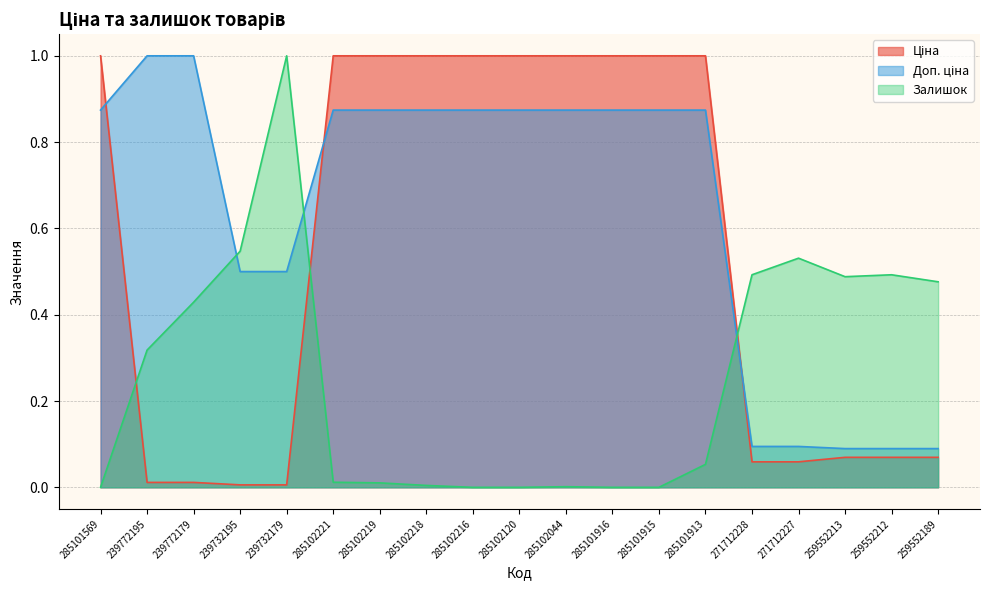

Reading right to left, list all the values displayed in this chart.

Ціна: 0.1	0.1	0.1	0.1	0.1	1.0	1.0	1.0	1.0	1.0	1.0	1.0	1.0	1.0	0.0	0.0	0.0	0.0	1.0
Доп. ціна: 0.1	0.1	0.1	0.1	0.1	0.9	0.9	0.9	0.9	0.9	0.9	0.9	0.9	0.9	0.5	0.5	1.0	1.0	0.9
Залишок: 0.5	0.5	0.5	0.5	0.5	0.1	0.0	0.0	0.0	0.0	0.0	0.0	0.0	0.0	1.0	0.5	0.4	0.3	0.0